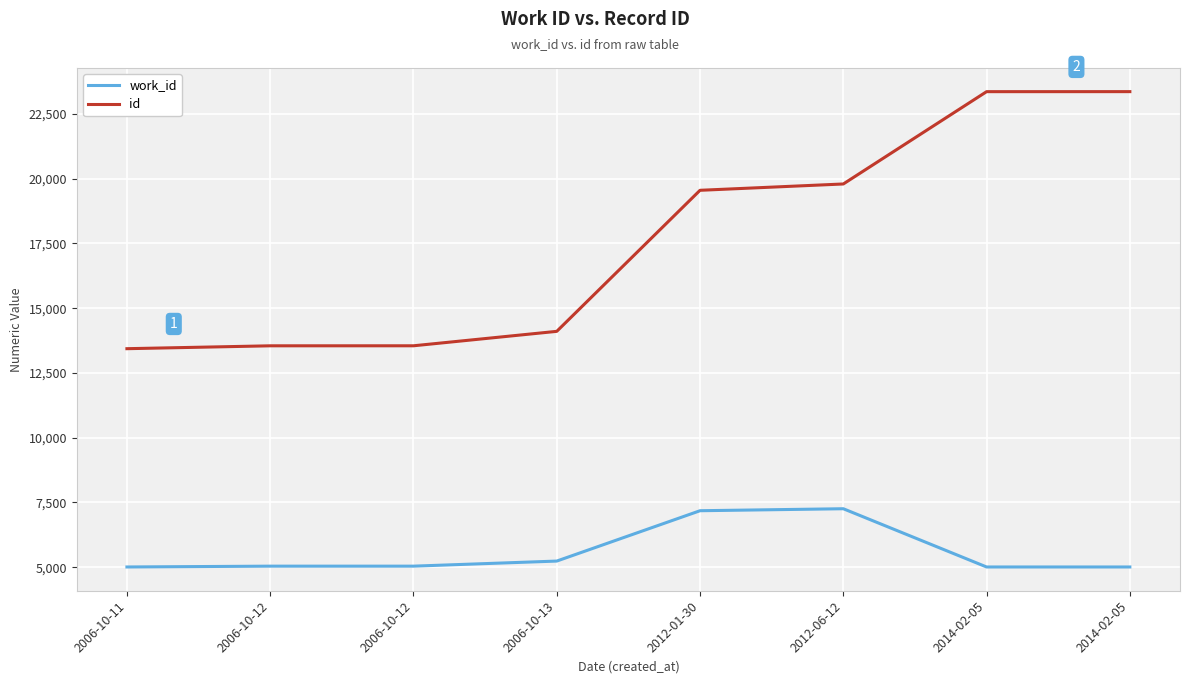

Does the chart have visible grid lines?

Yes